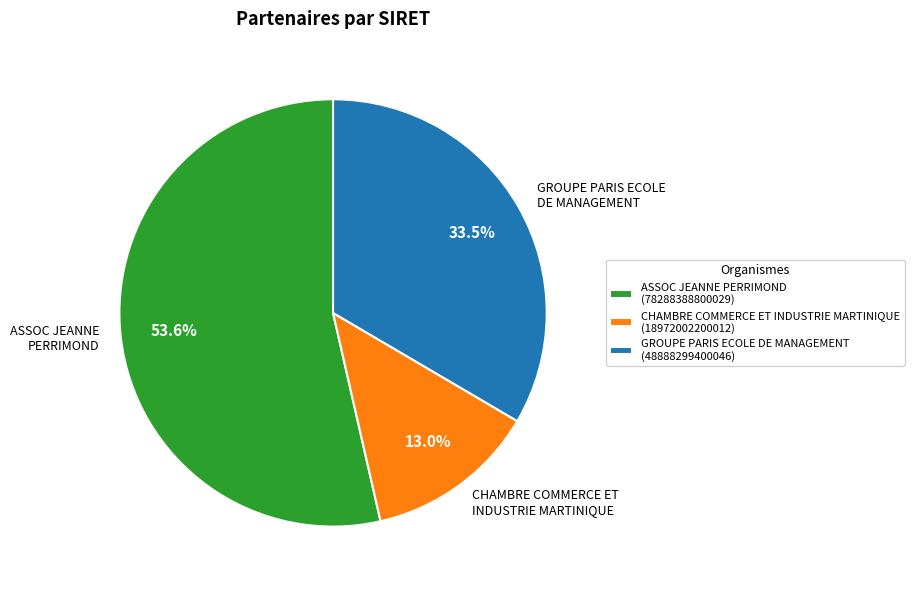

The GROUPE PARIS ECOLE DE MANAGEMENT slice represents 47% of the pie. True or false?

False